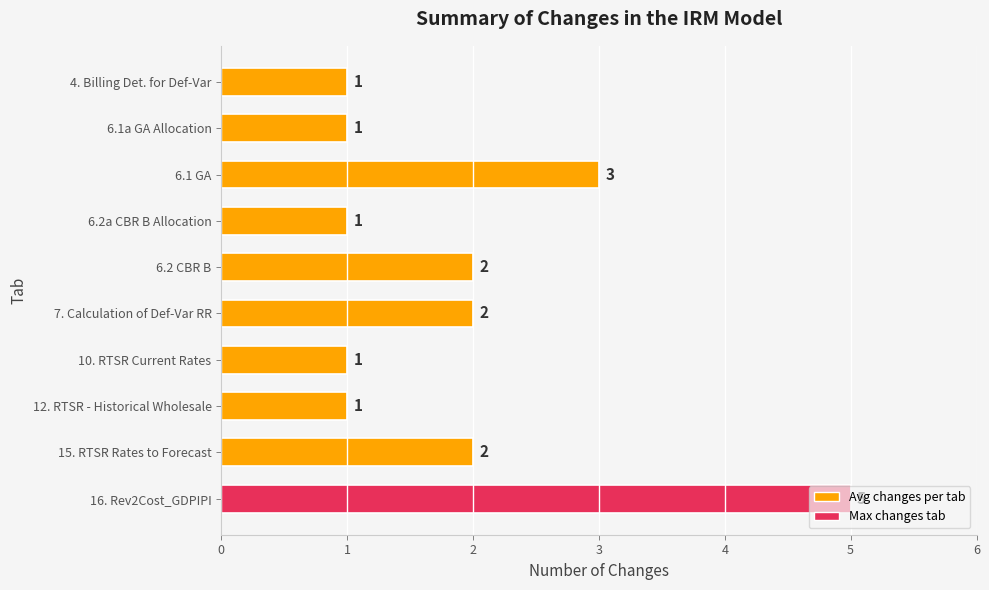

Are the bars grouped side by side (vs. stacked)?

No